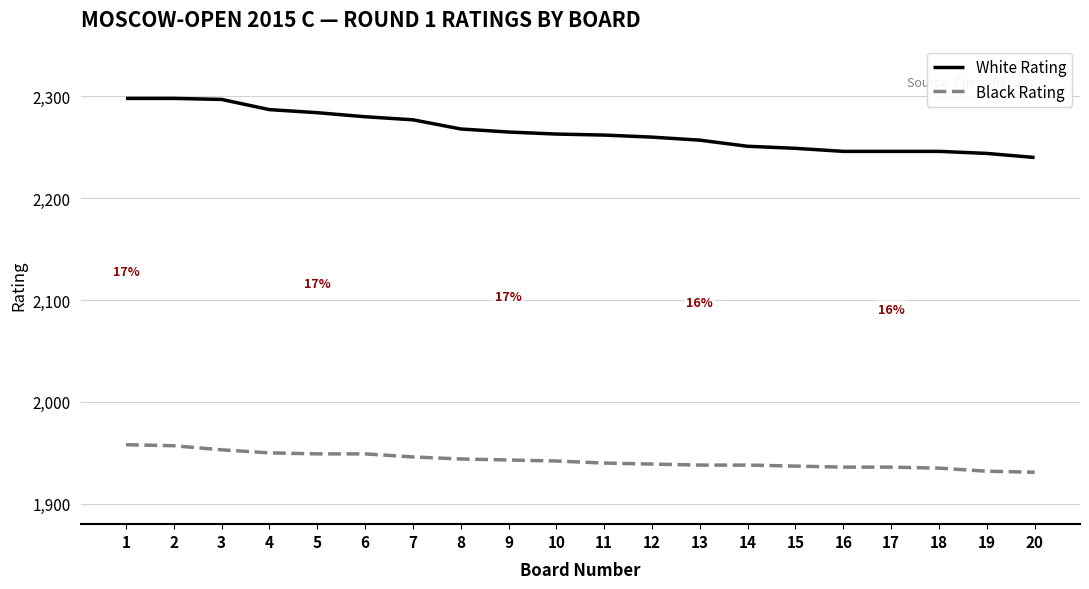

What is the highest value of the White Rating series?

2298